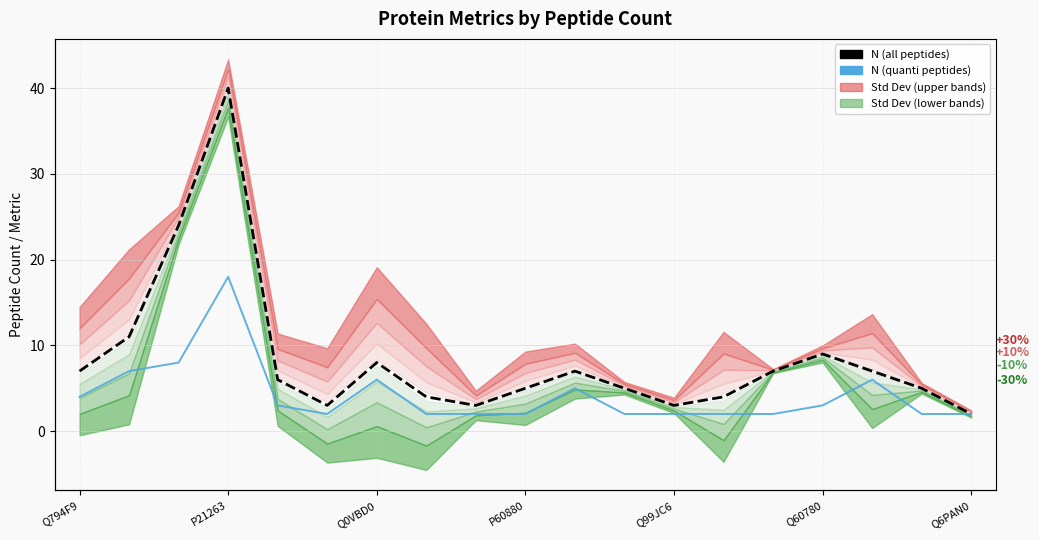

True or false: N (quanti peptides) and N (all peptides) cross at least once.

False